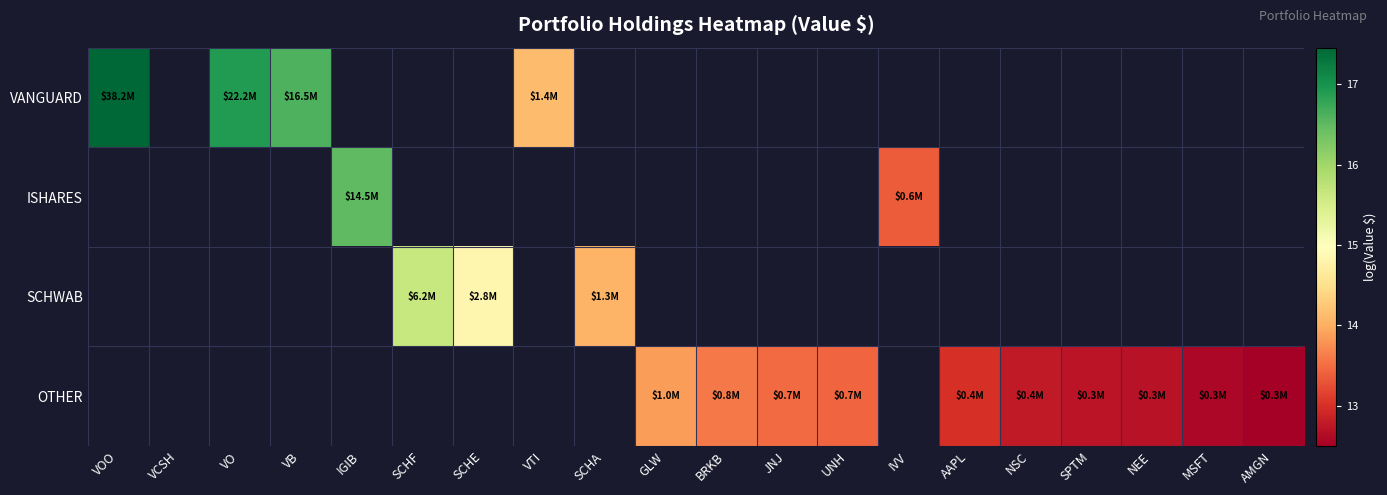

Which category has the lowest value across all series?

AMGN